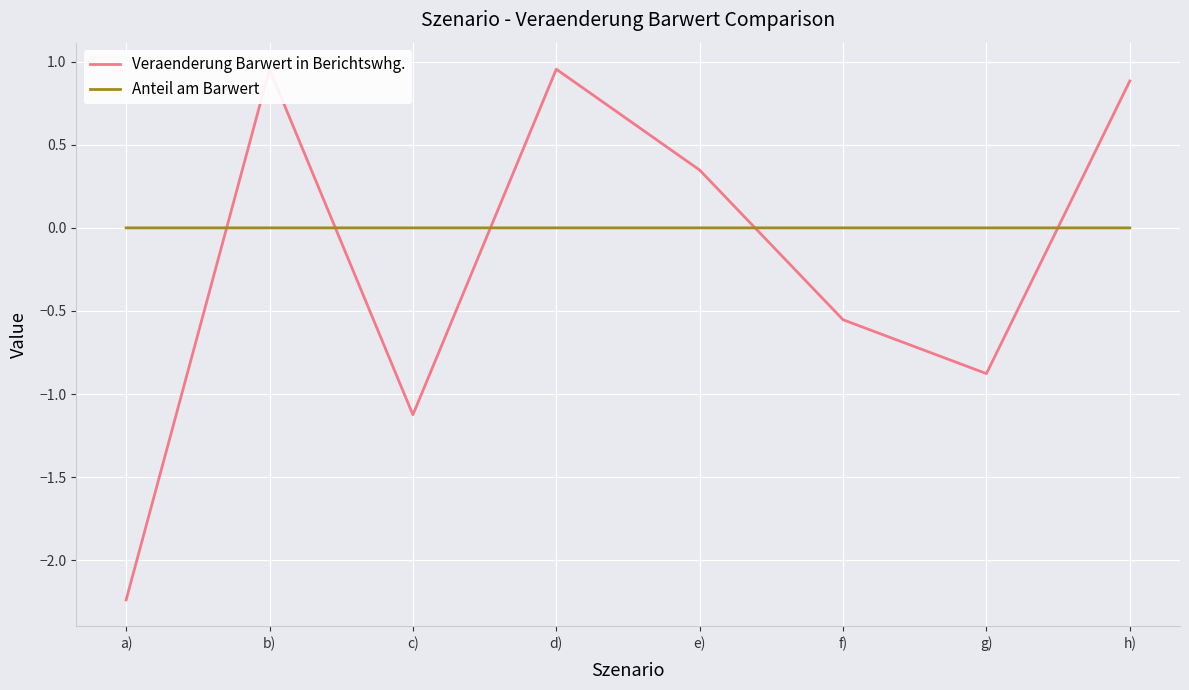

How many categories are shown in the chart?

8